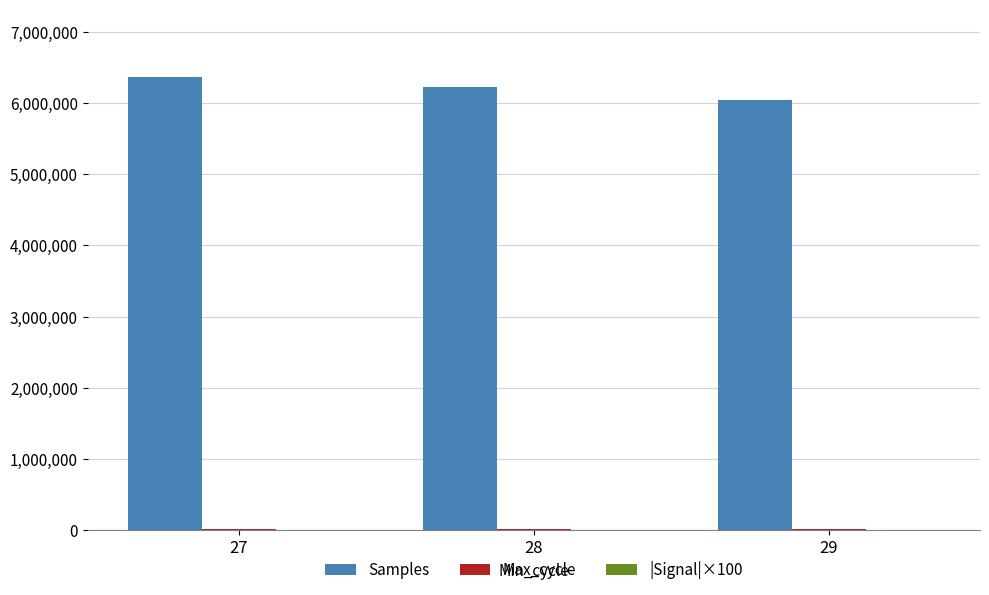

What is the sum of all Samples values?

18620859